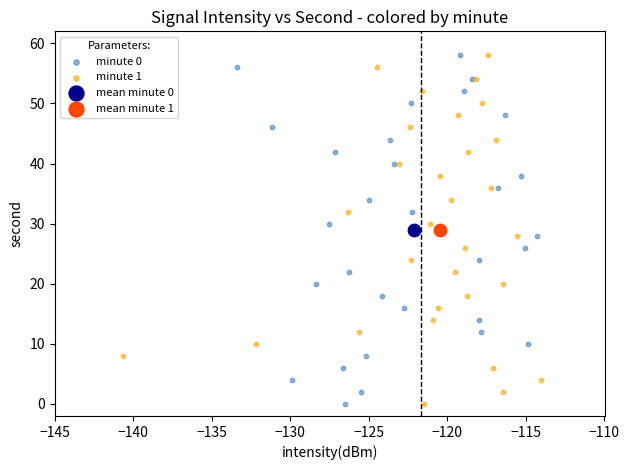

What are all the series names shown in the legend?

minute 0, minute 1, mean minute 0, mean minute 1